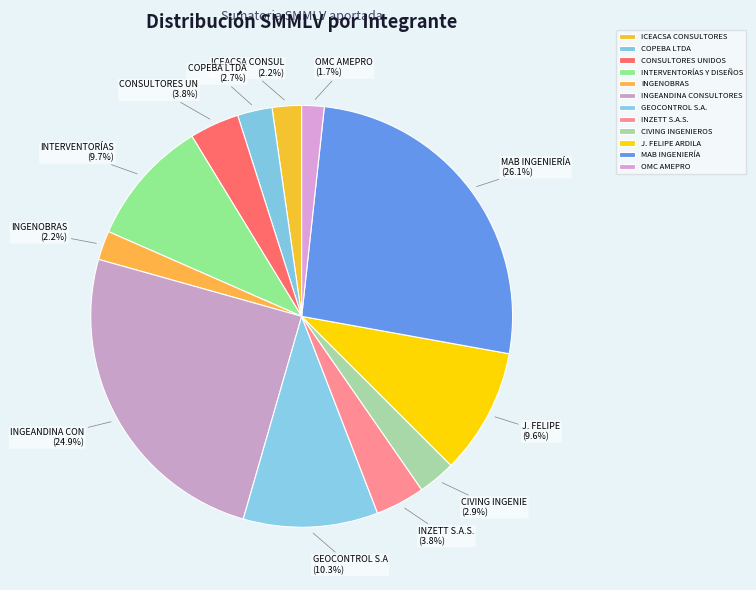

Which slice is the largest?

MAB INGENIERÍA